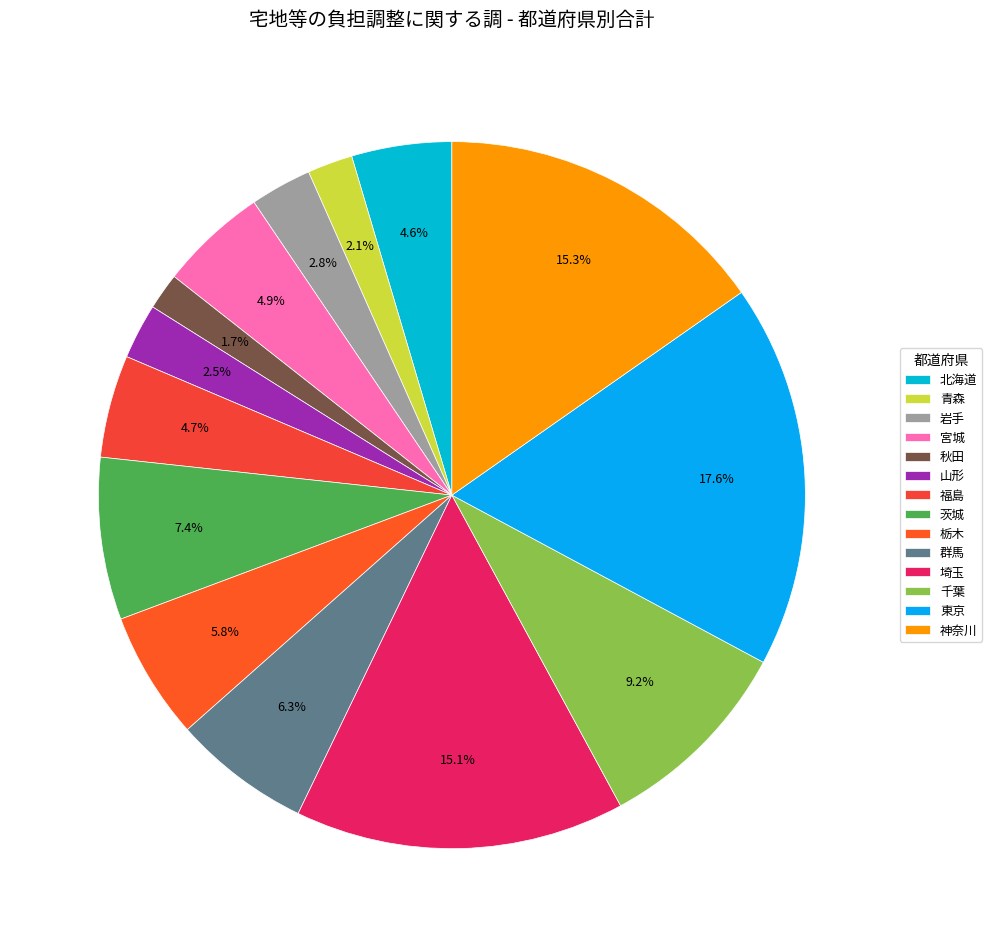

Which has a higher value, 東京 or 秋田?

東京